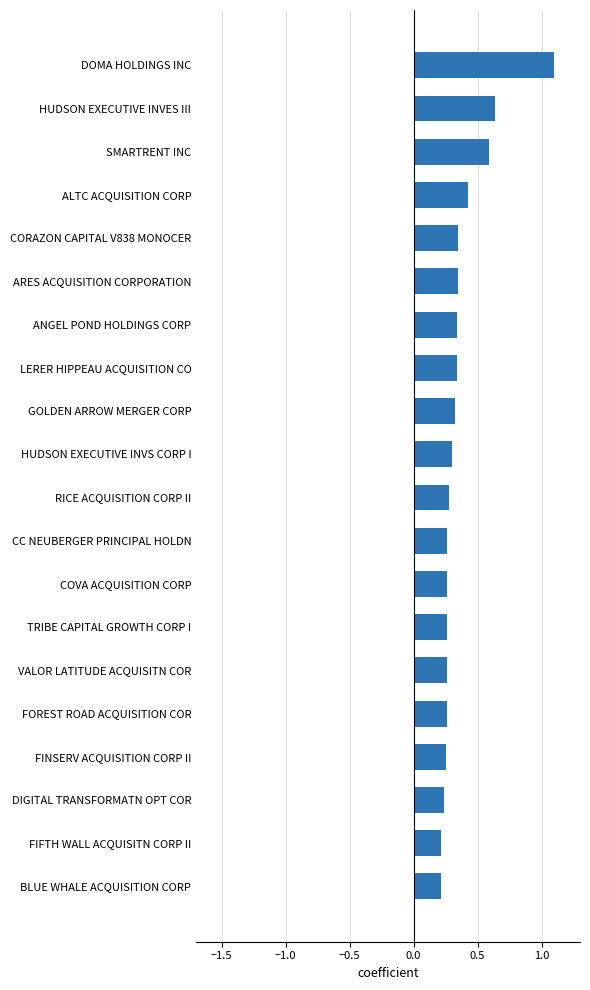

Which has a higher value, FIFTH WALL ACQUISITN CORP II or HUDSON EXECUTIVE INVS CORP I?

HUDSON EXECUTIVE INVS CORP I